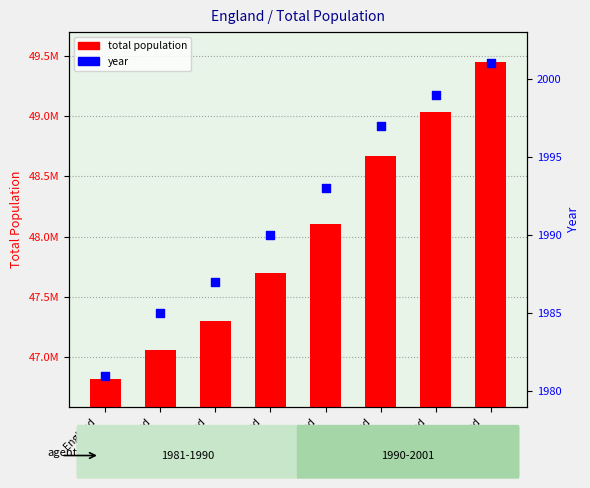

What is the total value across all series at England
1990?

47701090